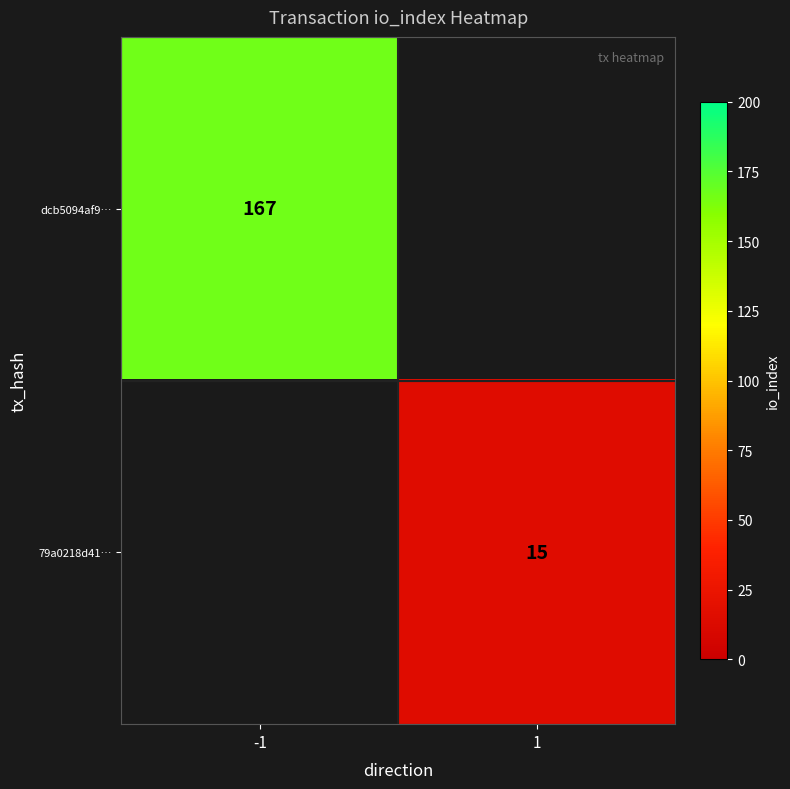

Is it true that 79a0218d41… equals 15 at 1?

True